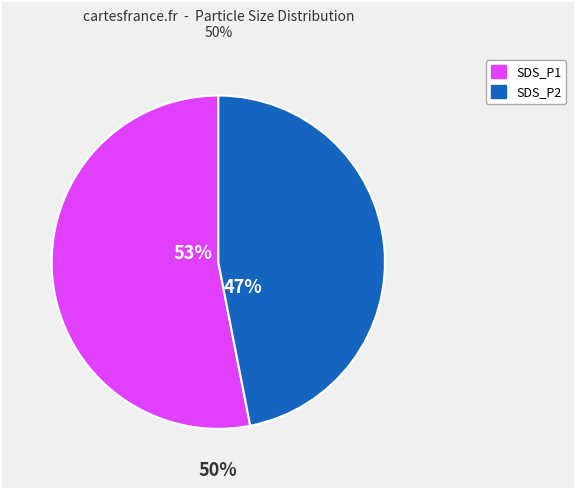

Between 3 and 12, which is larger?

12